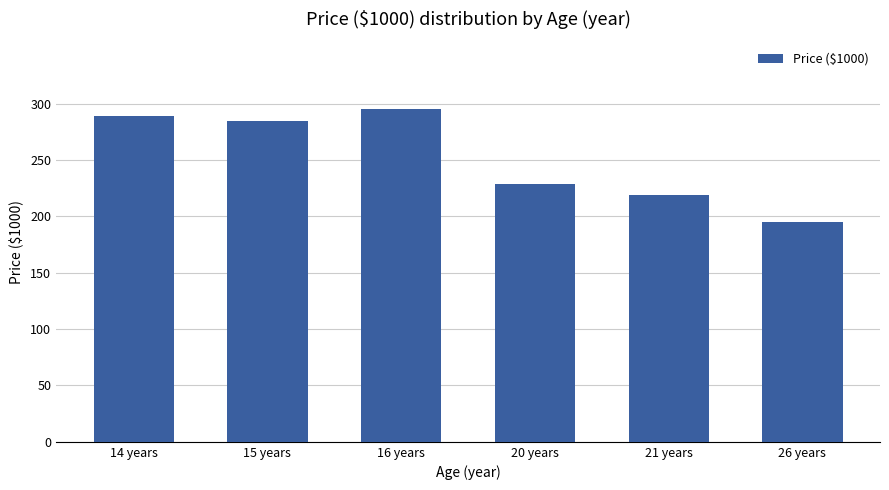

Approximately how many times larger is the value at 21 years compared to 15 years?

0.8